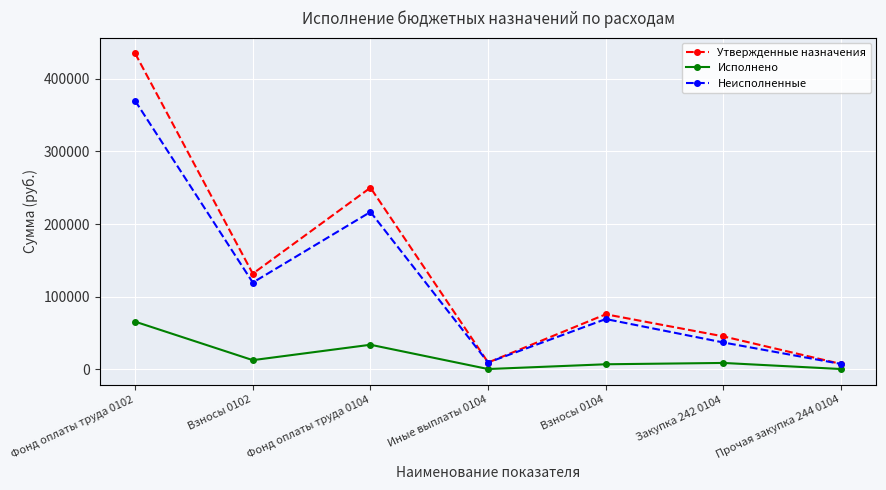

The value of Неисполненные at Взносы 0102 is 119247.2. True or false?

True